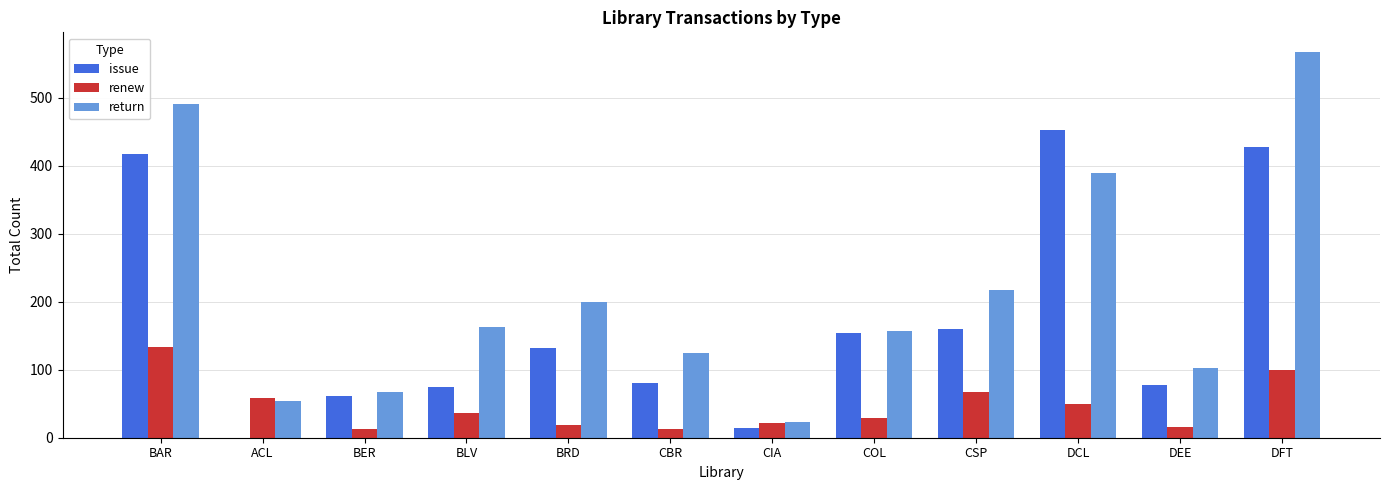

At which category is the sum across all series the highest?

DFT